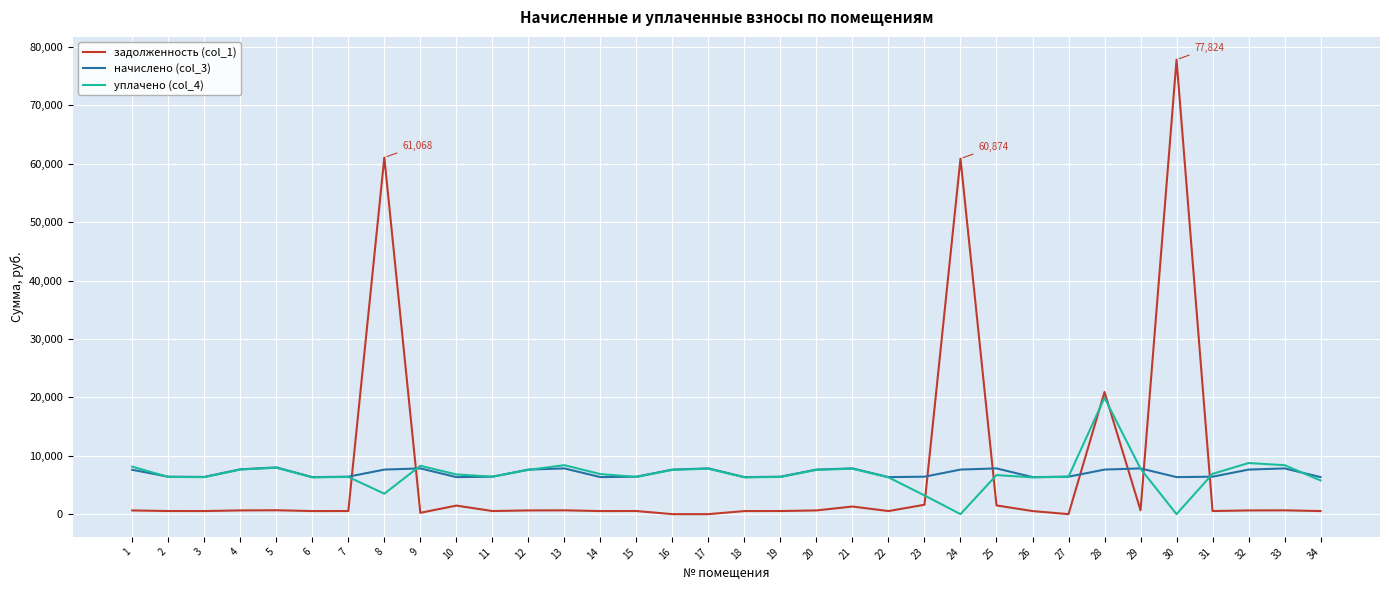

Rank the series by their maximum value, from lowest to highest.

начислено (col_3), уплачено (col_4), задолженность (col_1)